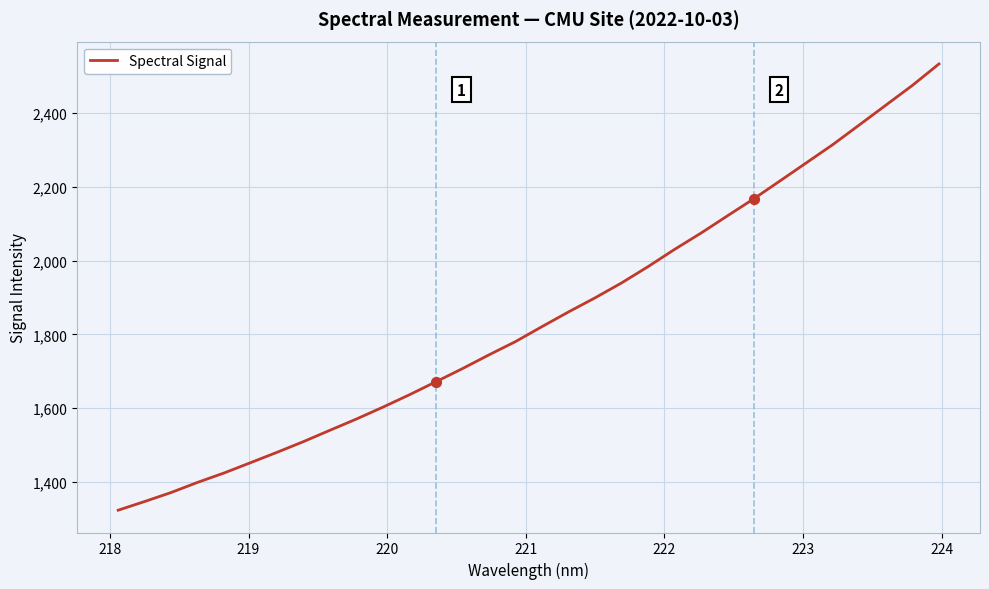

What is the difference between the maximum and minimum values?

1209.6